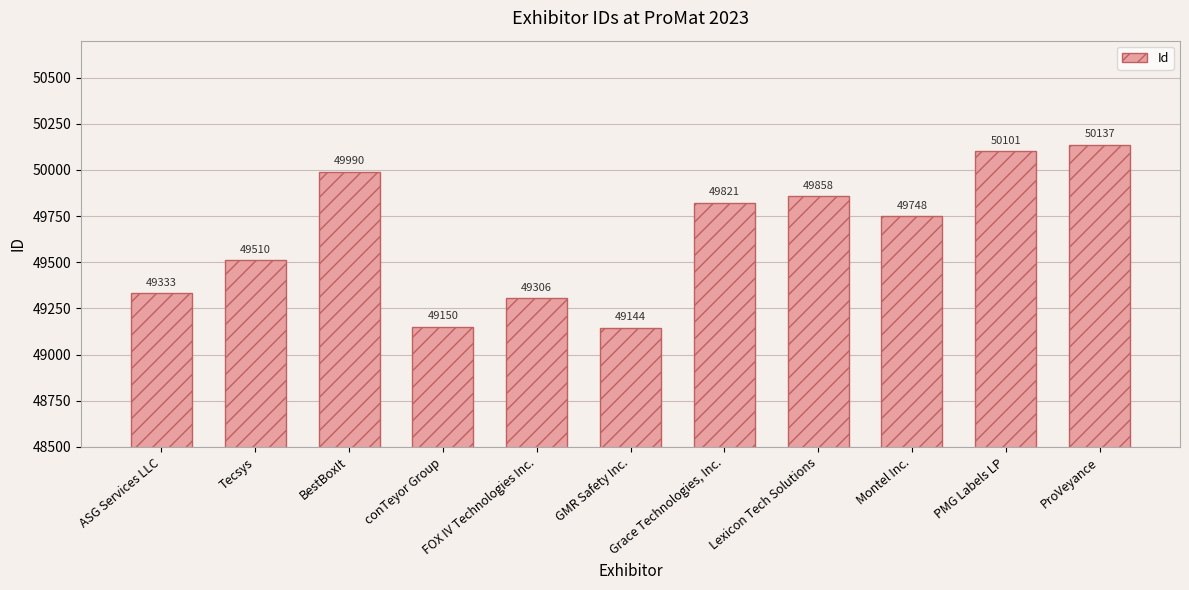

What is the average value?

49645